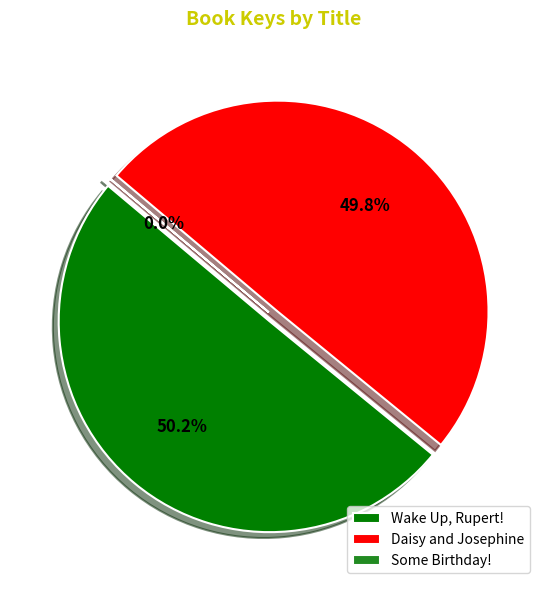

How many segments does this pie chart have?

3